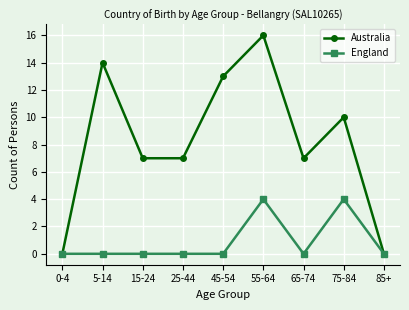

What is the greatest value displayed?

16